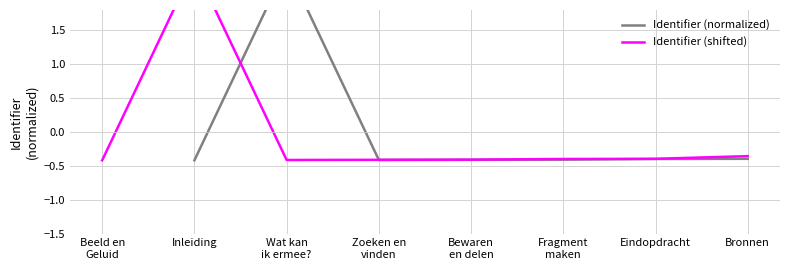

What is the label of the 7th point from the left?

Eindopdracht